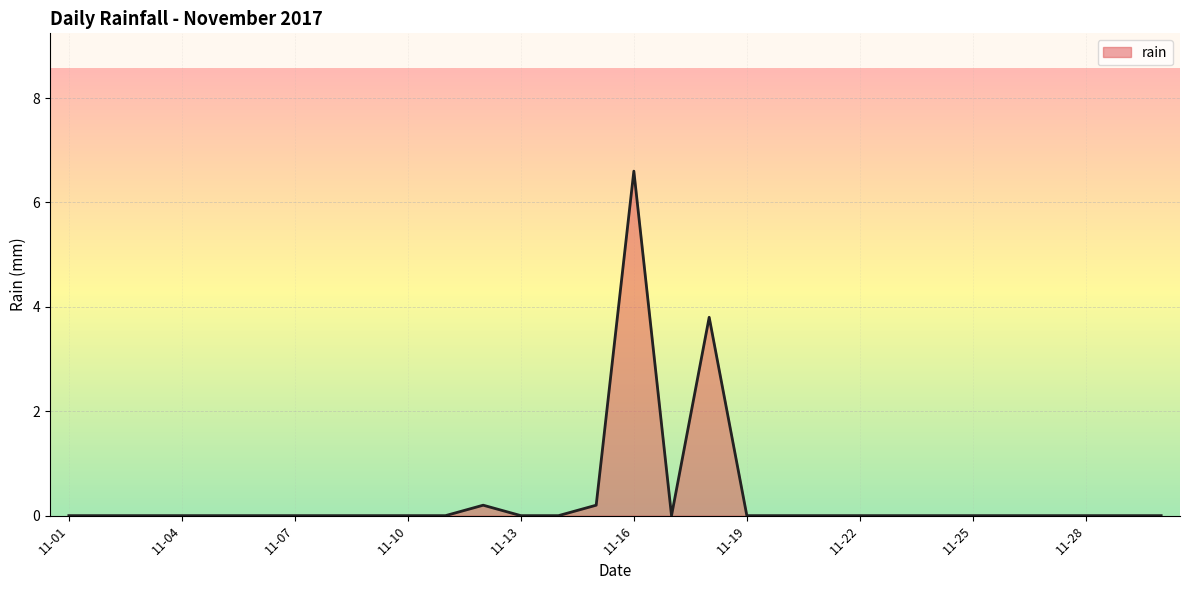

What is the maximum value shown in the chart?

6.6